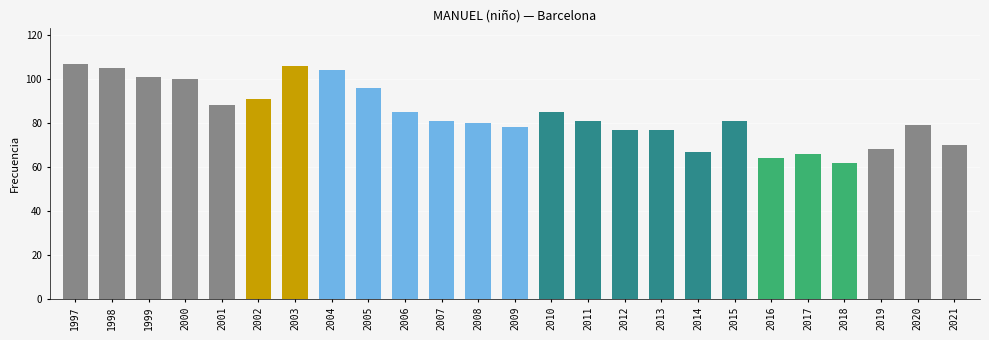

The chart shows a value of 66 at 2017. True or false?

True